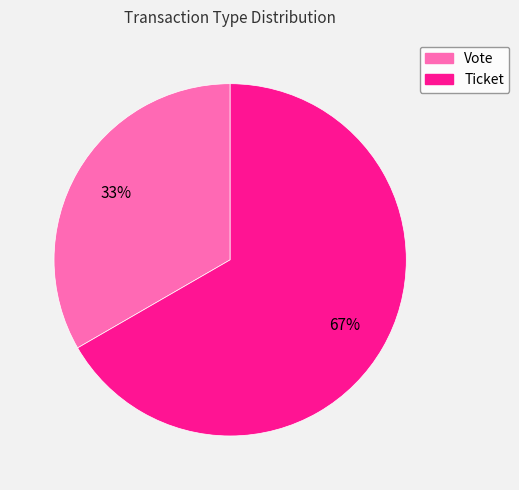

Rank the categories by value from lowest to highest.

Vote, Ticket